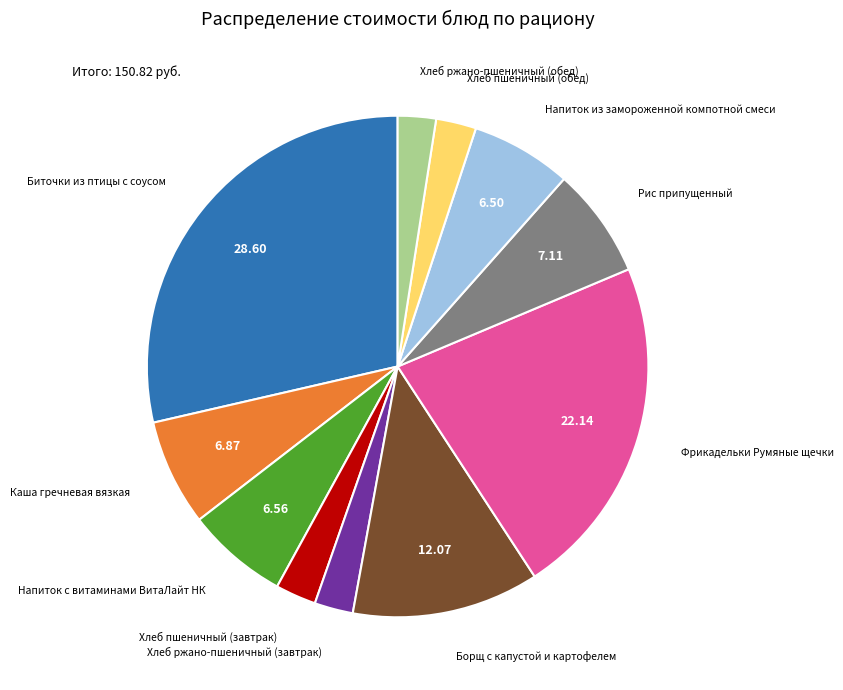

Does any single category account for the majority?

No